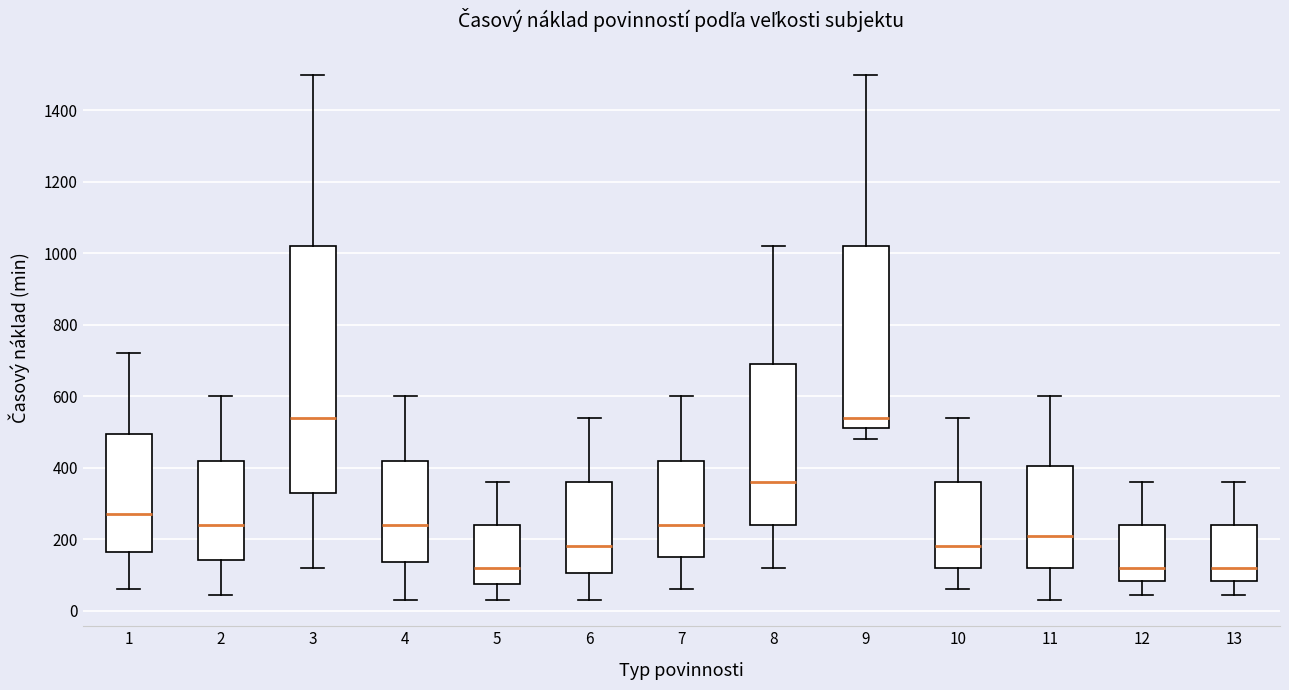

Reading left to right, read every box against the y-axis: the position of its median line, the range the box covers, and the ends of its whiskers. The values are not printed on the chart, so give them approximately, as read against the axis.

1: median 280, box 160 to 500, whiskers 60 to 720
2: median 240, box 140 to 420, whiskers 40 to 600
3: median 540, box 340 to 1020, whiskers 120 to 1500
4: median 240, box 140 to 420, whiskers 40 to 600
5: median 120, box 80 to 240, whiskers 40 to 360
6: median 180, box 100 to 360, whiskers 40 to 540
7: median 240, box 160 to 420, whiskers 60 to 600
8: median 360, box 240 to 700, whiskers 120 to 1020
9: median 540, box 520 to 1020, whiskers 480 to 1500
10: median 180, box 120 to 360, whiskers 60 to 540
11: median 220, box 120 to 400, whiskers 40 to 600
12: median 120, box 80 to 240, whiskers 40 to 360
13: median 120, box 80 to 240, whiskers 40 to 360